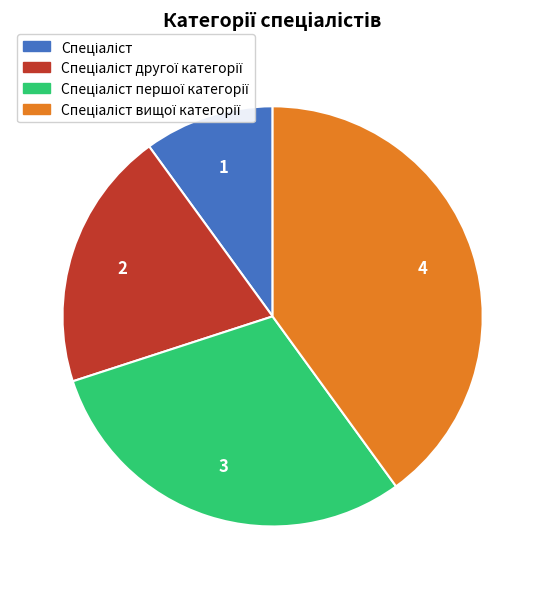

Does any single category account for the majority?

No